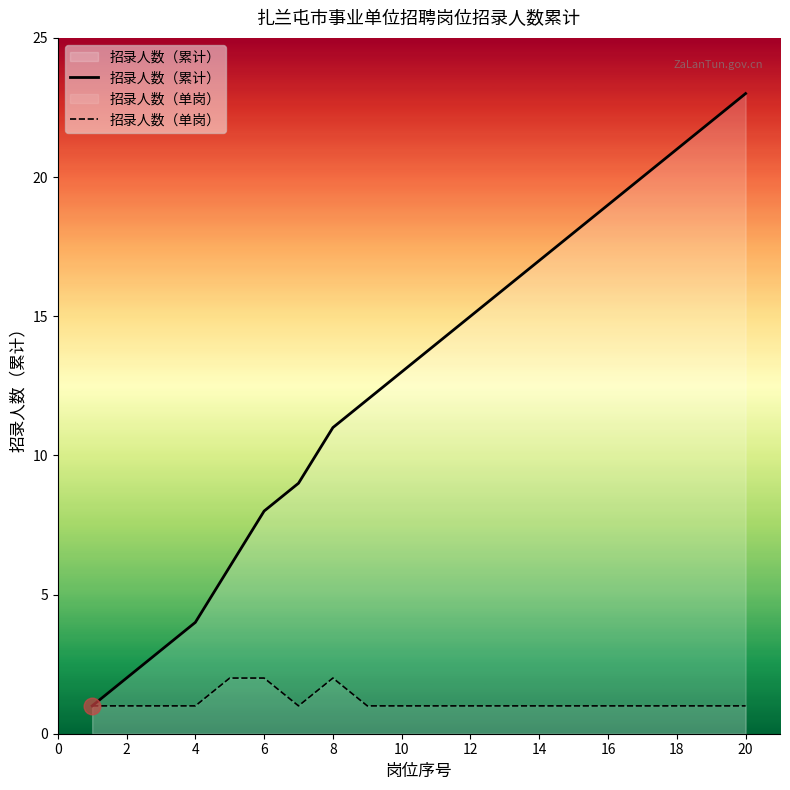

Read the 招录人数（累计） value at 10, to the nearest 10.

10